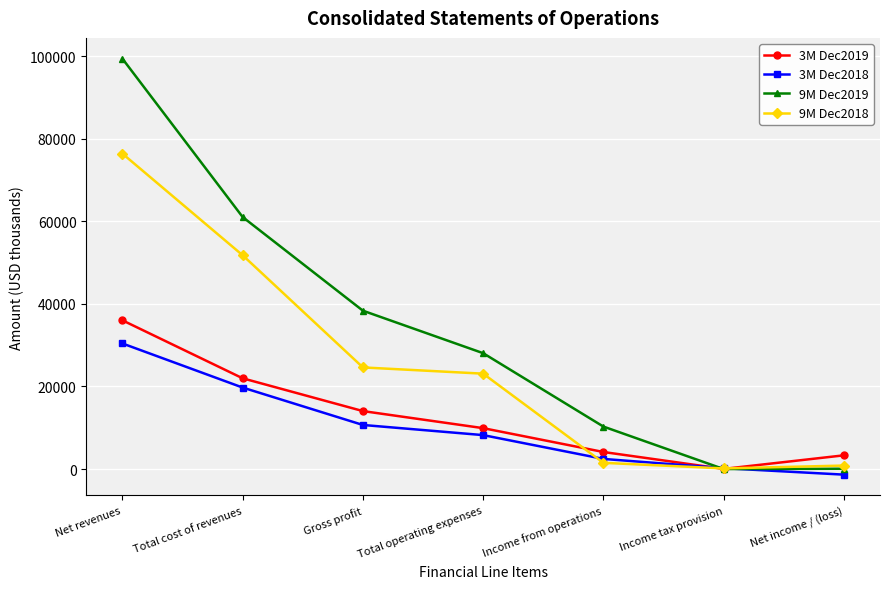

What is the value of the 9M Dec2019 point at the 1st from the left?

99364